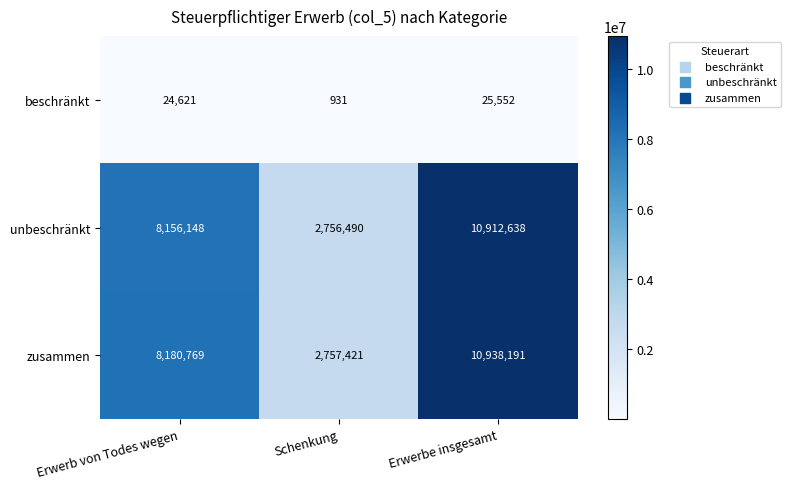

Reading left to right, extract all data points from this chart.

beschränkt: 24621	931	25552
unbeschränkt: 8156148	2756490	10912638
zusammen: 8180769	2757421	10938191